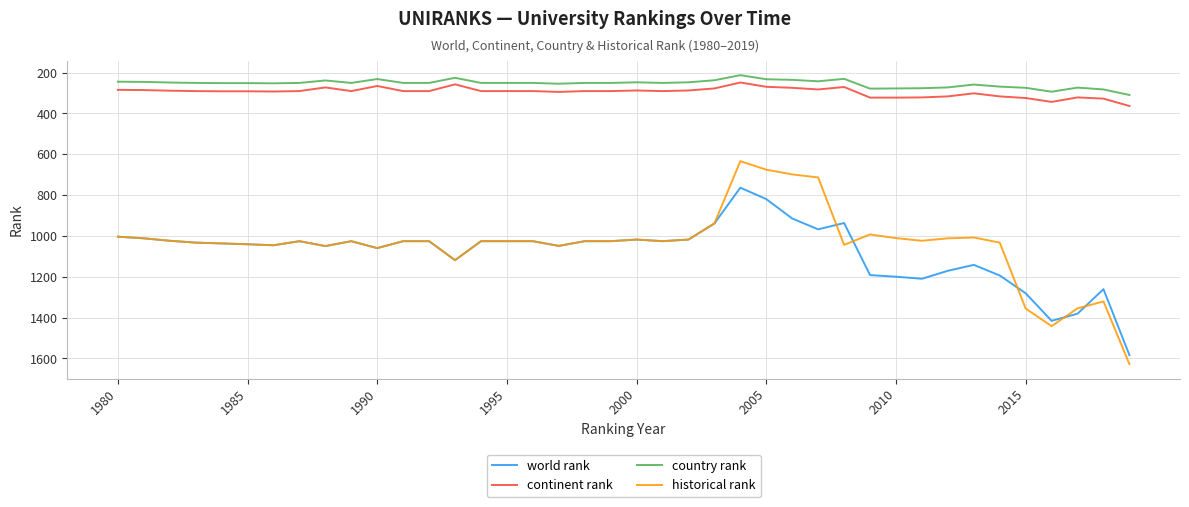

True or false: country rank and world rank cross at least once.

False